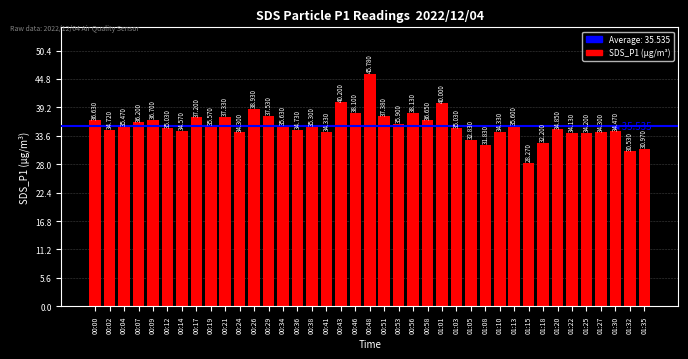

The value at 01:01 is 63.1. True or false?

False